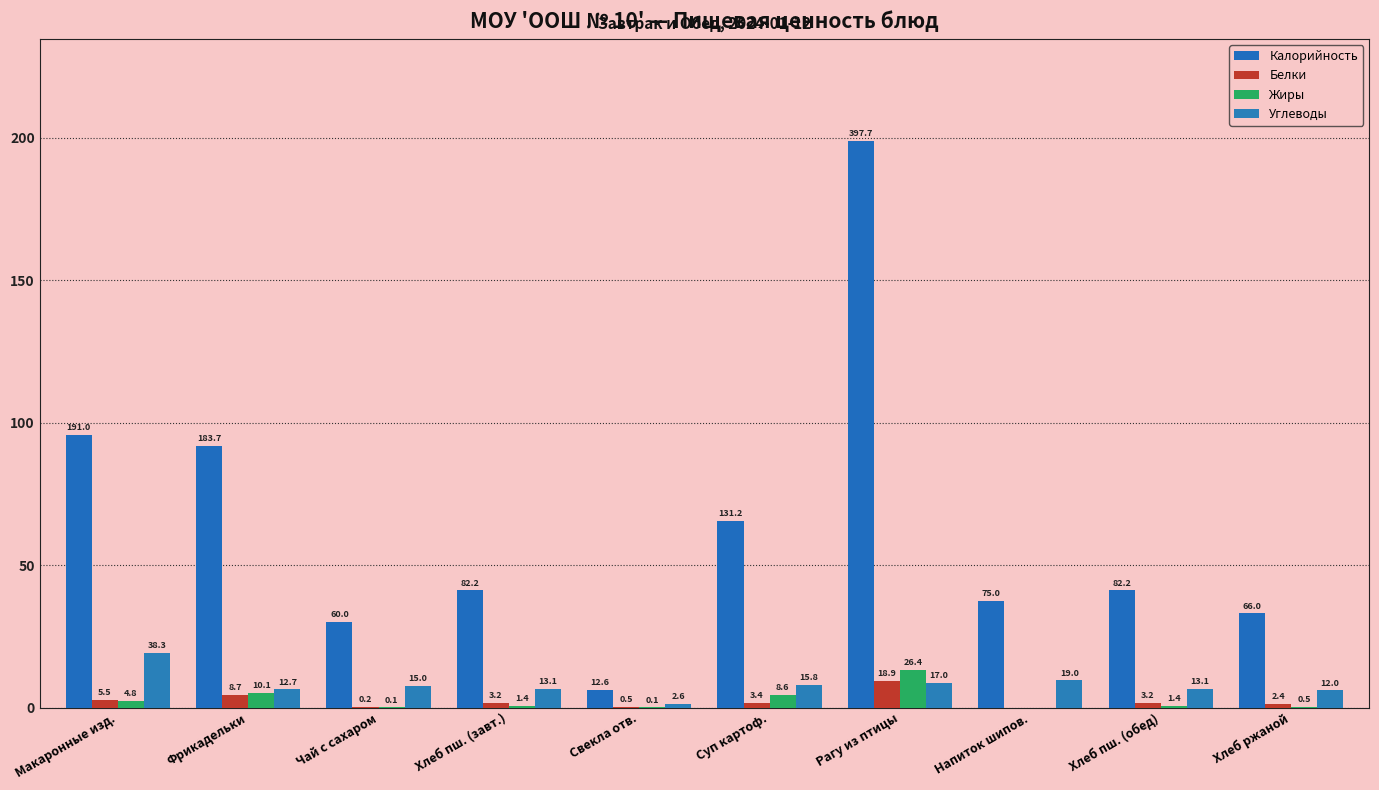

What is the greatest value displayed?

397.7